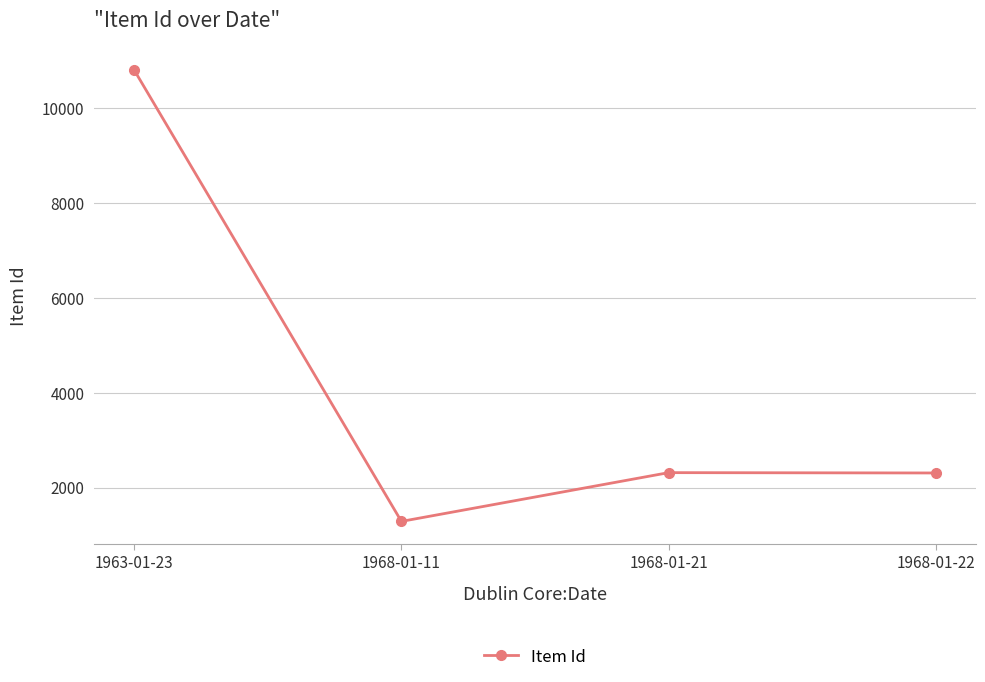

What is the change in value from 1963-01-23 to 1968-01-11?

-9516